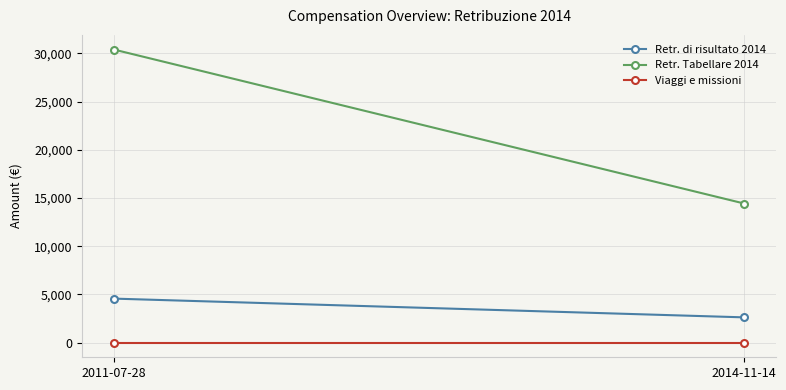

What is the average value of the Retr. Tabellare 2014 series?

22406.8